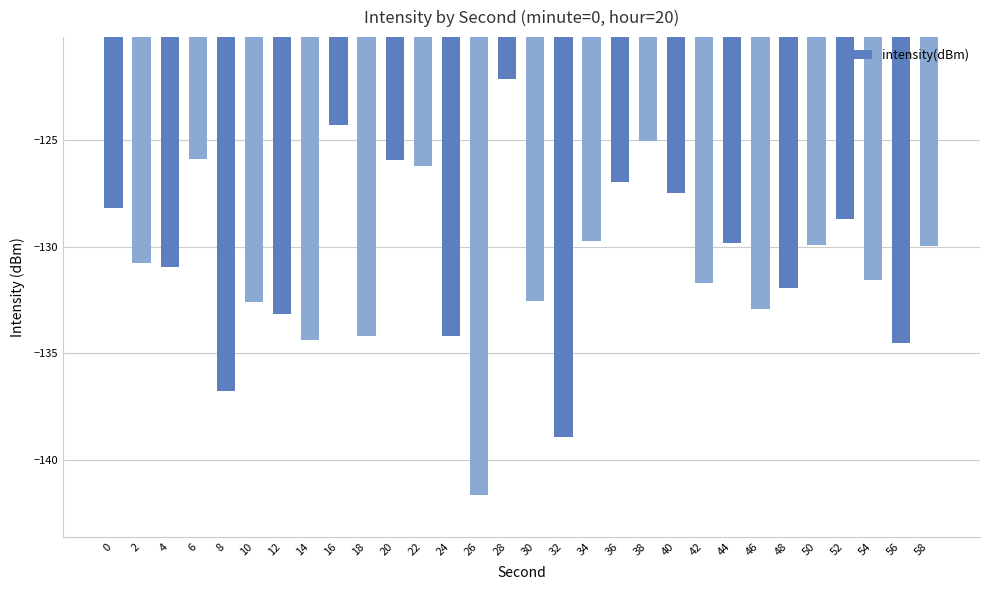

True or false: the data shows -132.6 at 10.

True